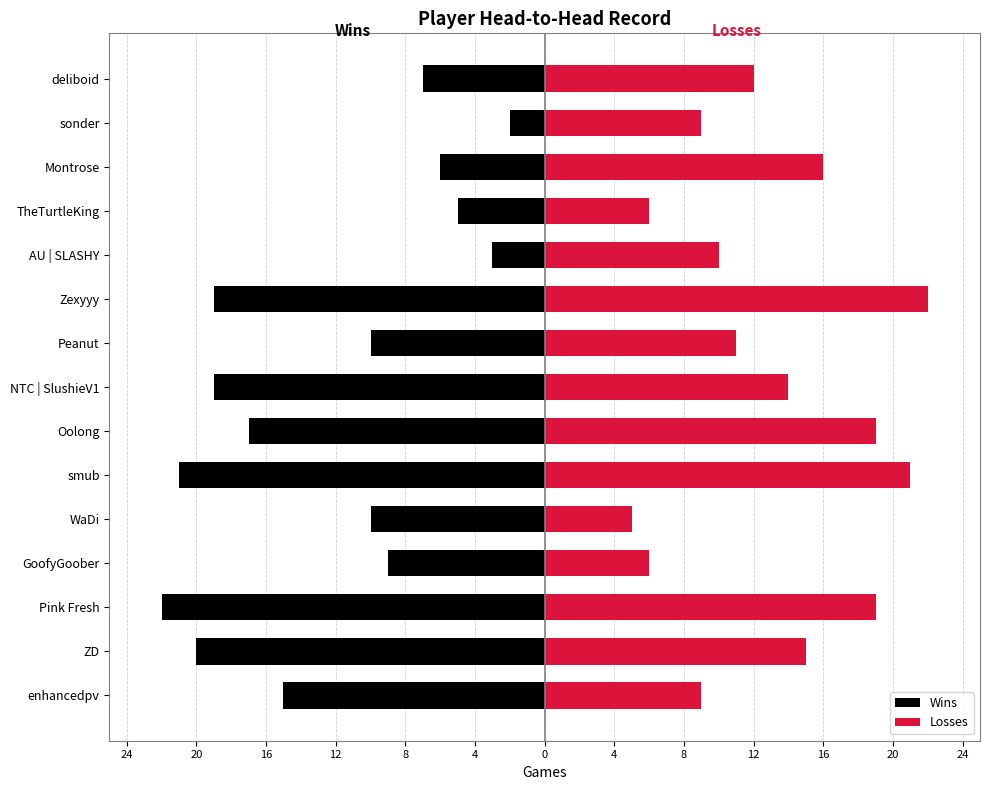

Which series has the largest range (max minus min)?

Wins